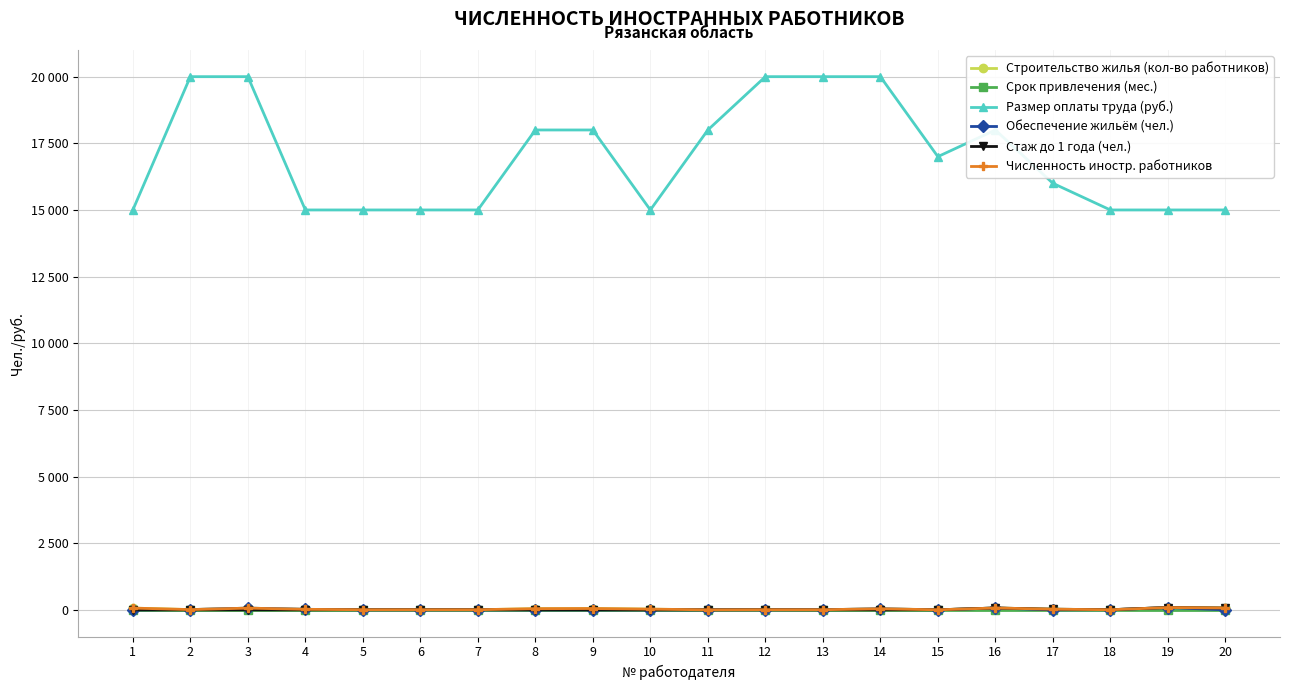

Is this an area chart (filled region under the line)?

No